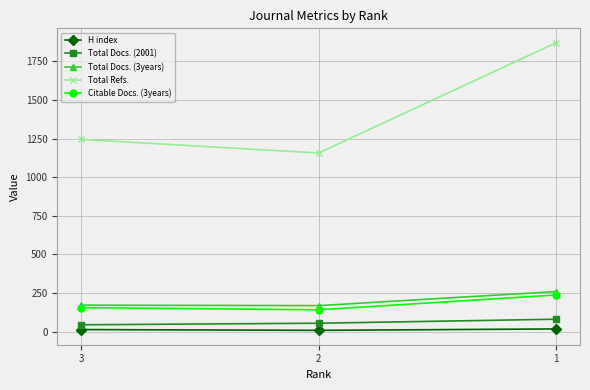

Which series has the largest range (max minus min)?

Total Refs.